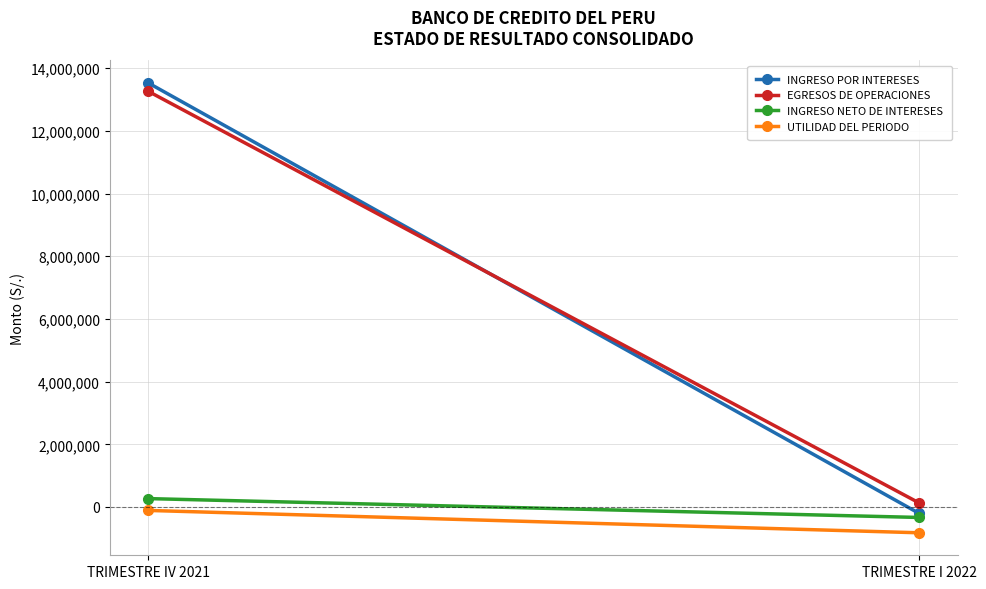

Which label corresponds to the largest value in the chart?

TRIMESTRE IV 2021